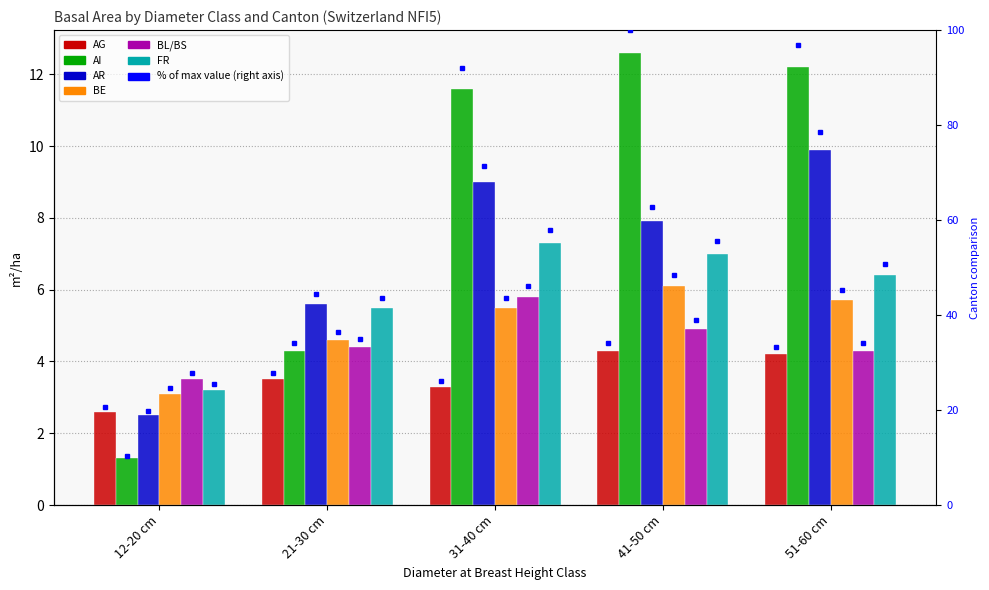

What is the difference between the AR values at 21-30 cm and 41-50 cm?

2.3